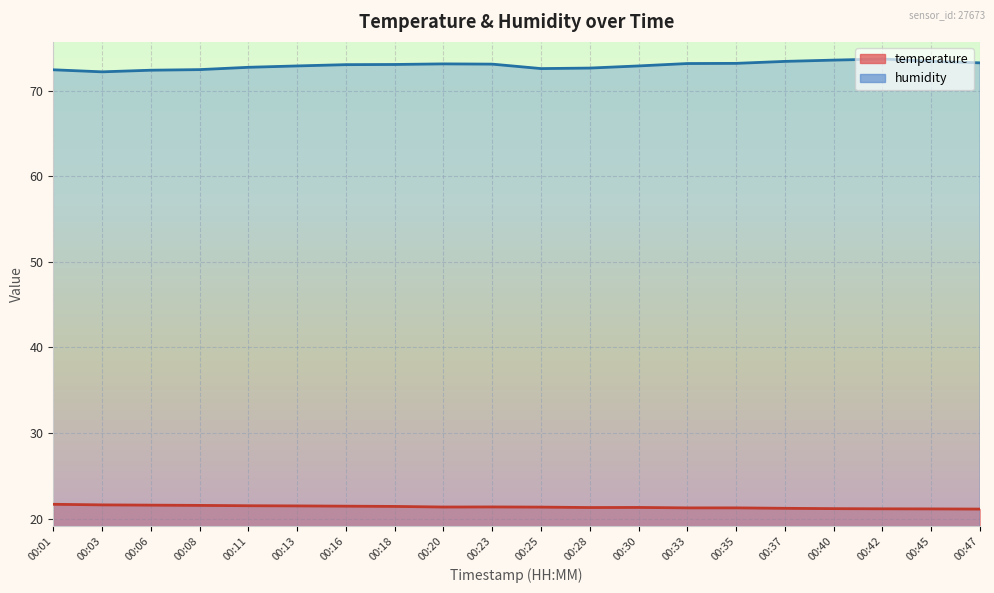

How many interior local peaks does the humidity series have?

2